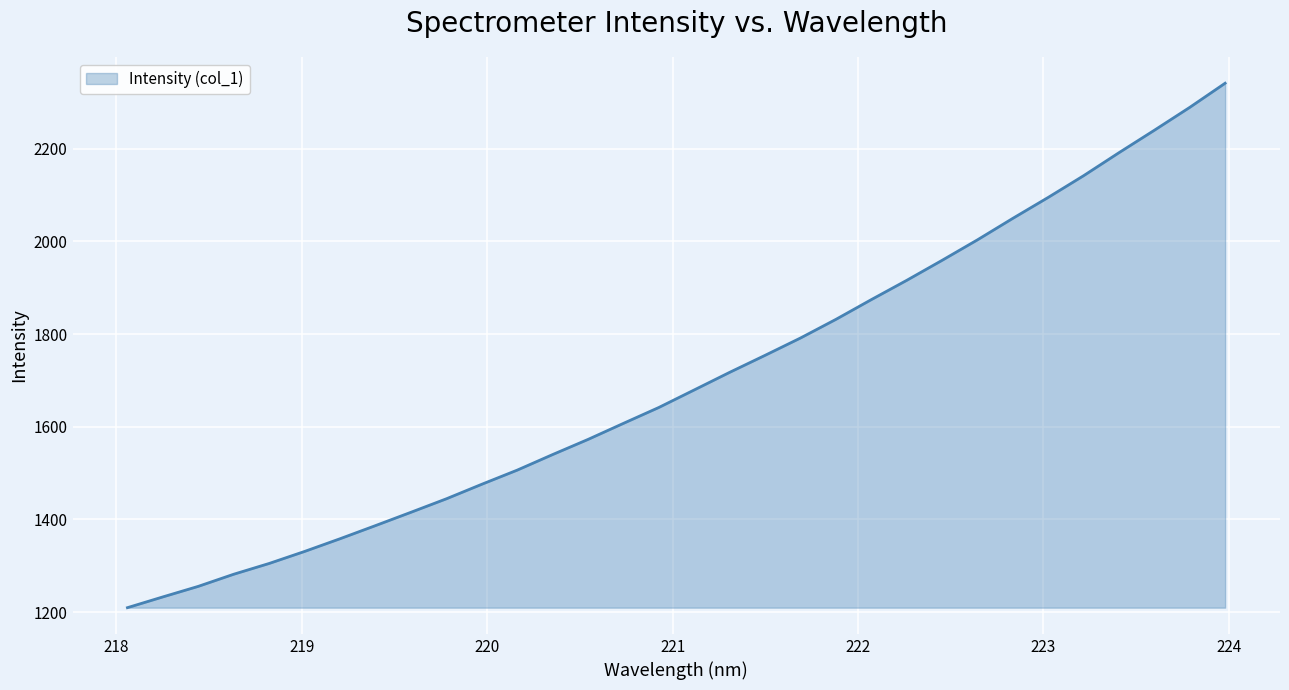

What is the smallest value displayed?

1209.7